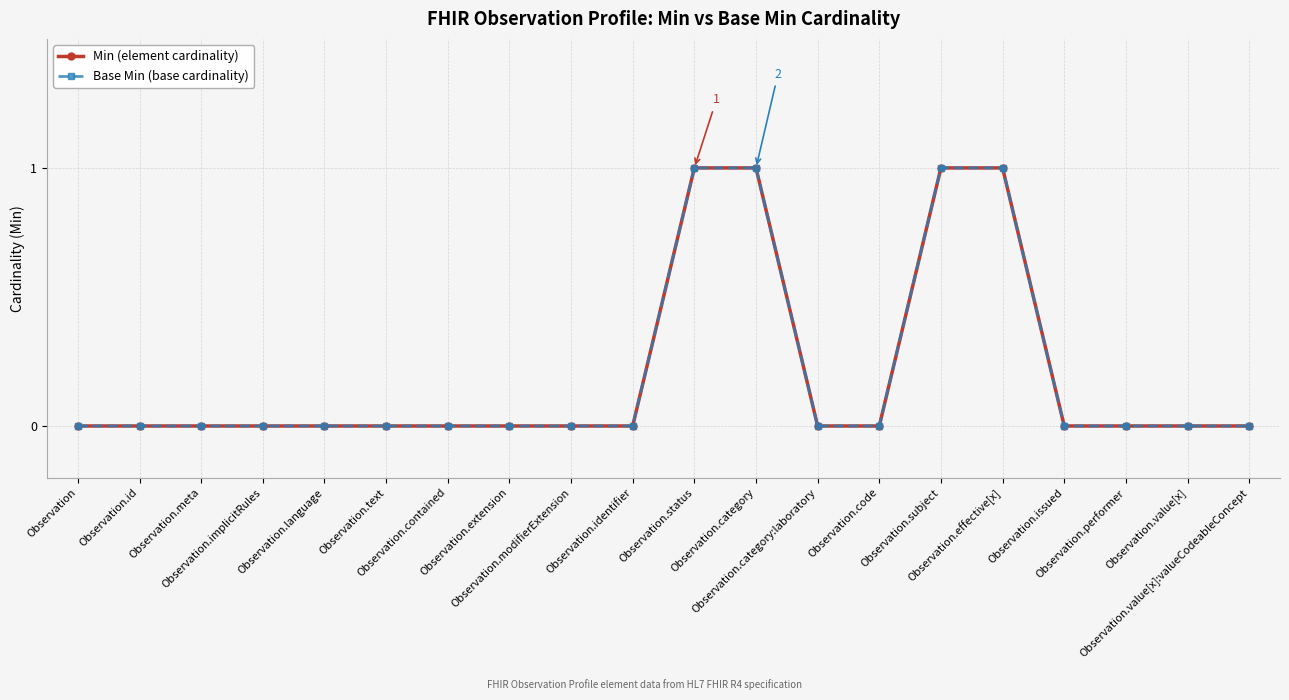

Rank the series by their maximum value, from highest to lowest.

Min (element cardinality), Base Min (base cardinality)